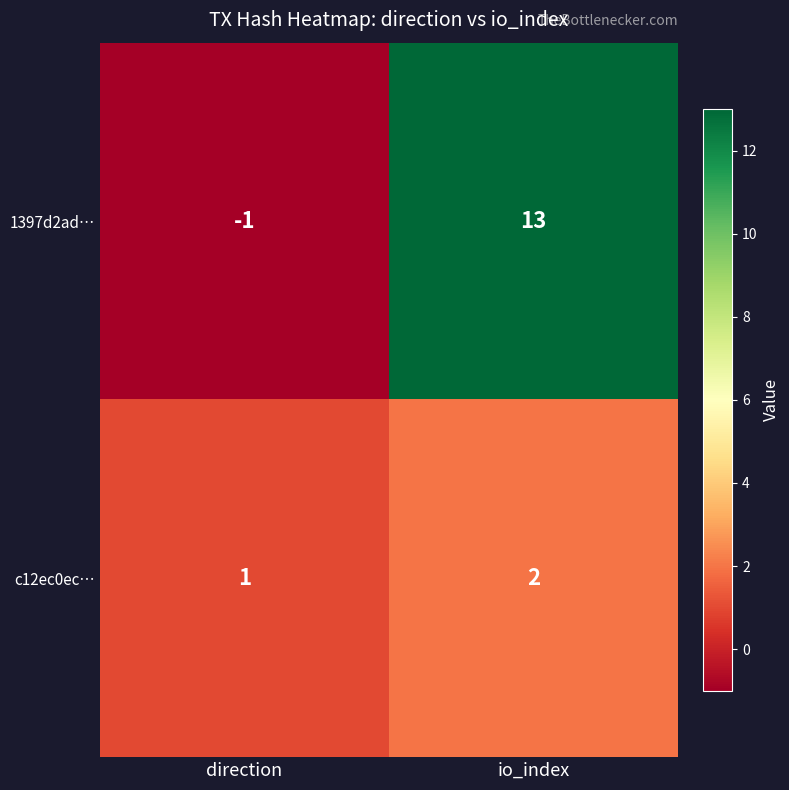

Which label corresponds to the smallest value in the chart?

direction